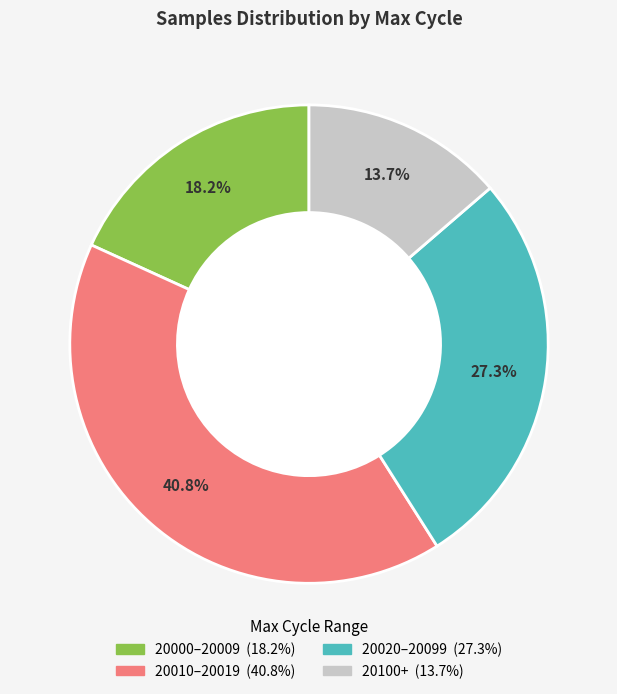

Is there any slice that represents more than half of the pie?

No